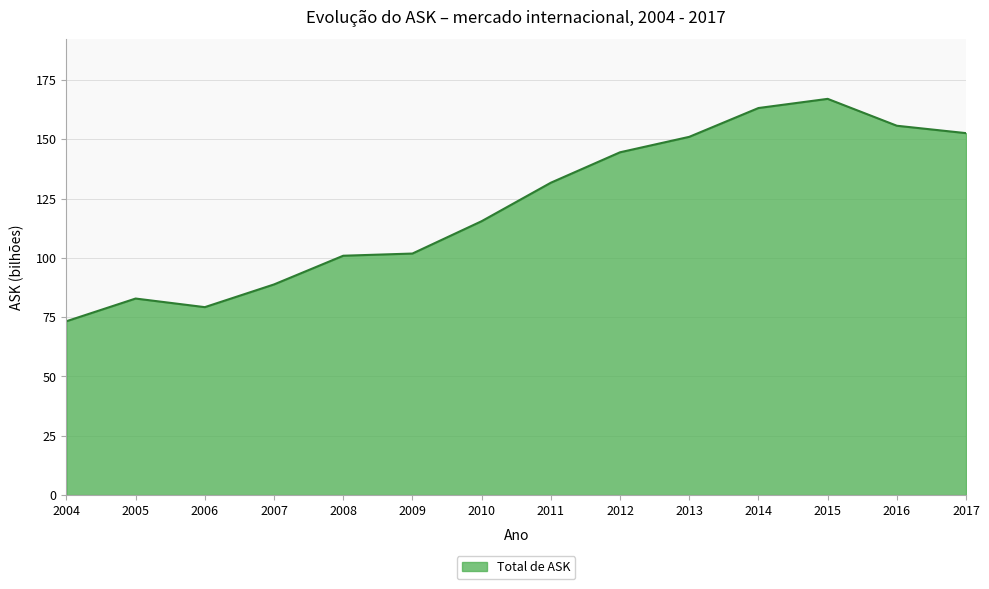

What is the difference between the maximum and minimum values?

93.7